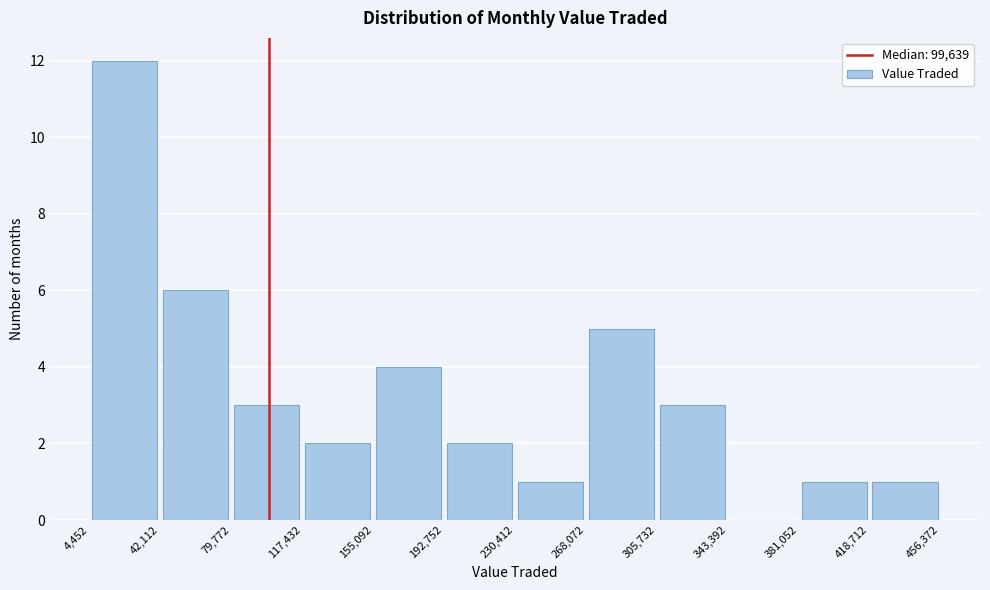

Reading left to right, transcribe this chart: for each bar, give the range it covers on the x-axis and its height. The values are not printed on the chart, so give them approximately, as read against the axis.

4,452 to 42,112: 12
42,112 to 79,772: 6
79,772 to 117,432: 3
117,432 to 155,092: 2
155,092 to 192,752: 4
192,752 to 230,412: 2
230,412 to 268,072: 1
268,072 to 305,732: 5
305,732 to 343,392: 3
343,392 to 381,052: 0
381,052 to 418,712: 1
418,712 to 456,372: 1